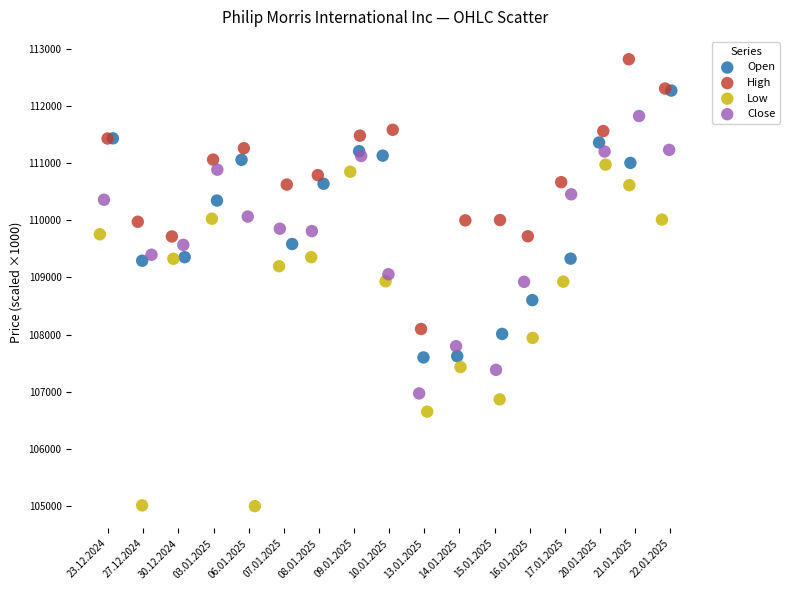

Which series contains the highest Y value?

High